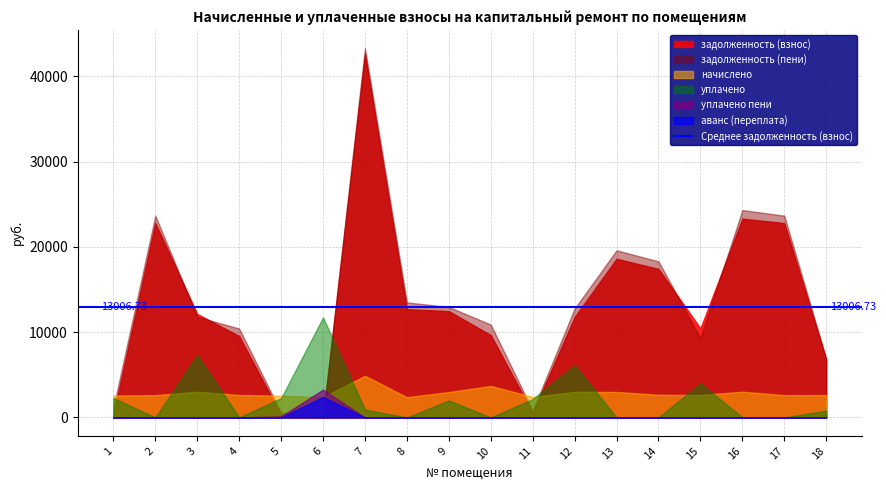

What is the total value across all series at 11?

5931.0